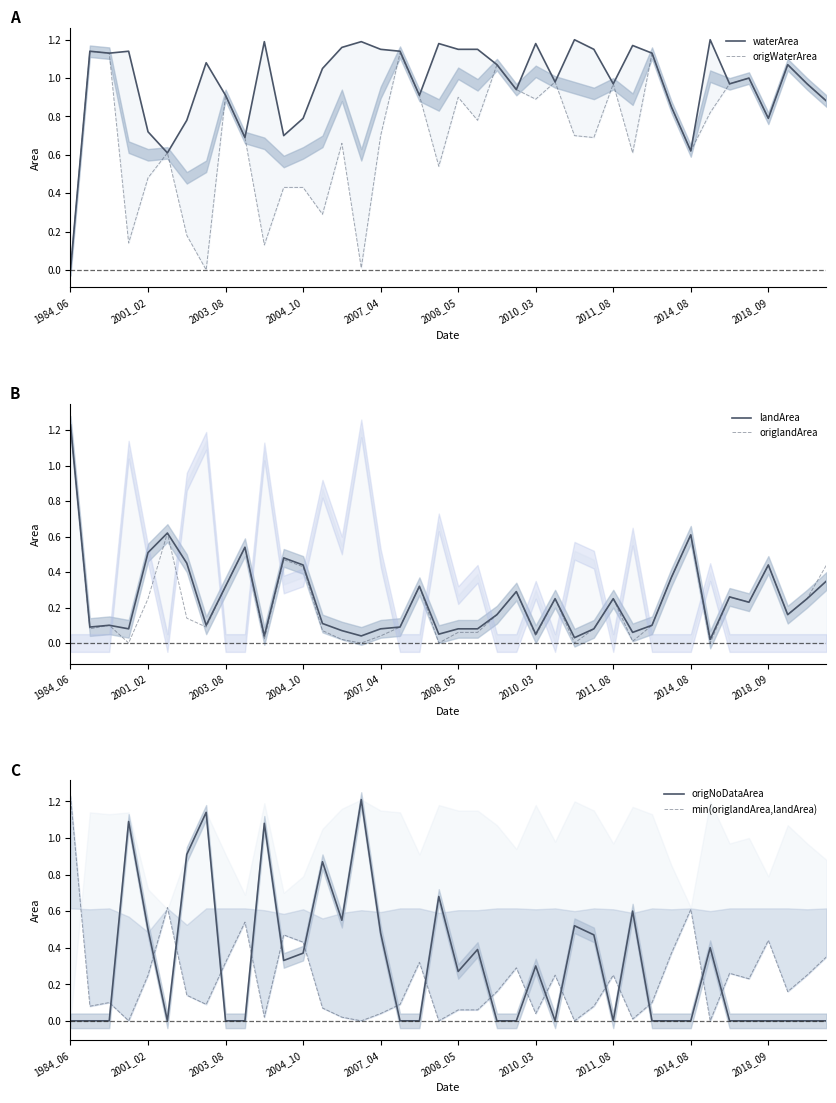

The value of origNoDataArea at 2014_08 is -0.6. True or false?

False